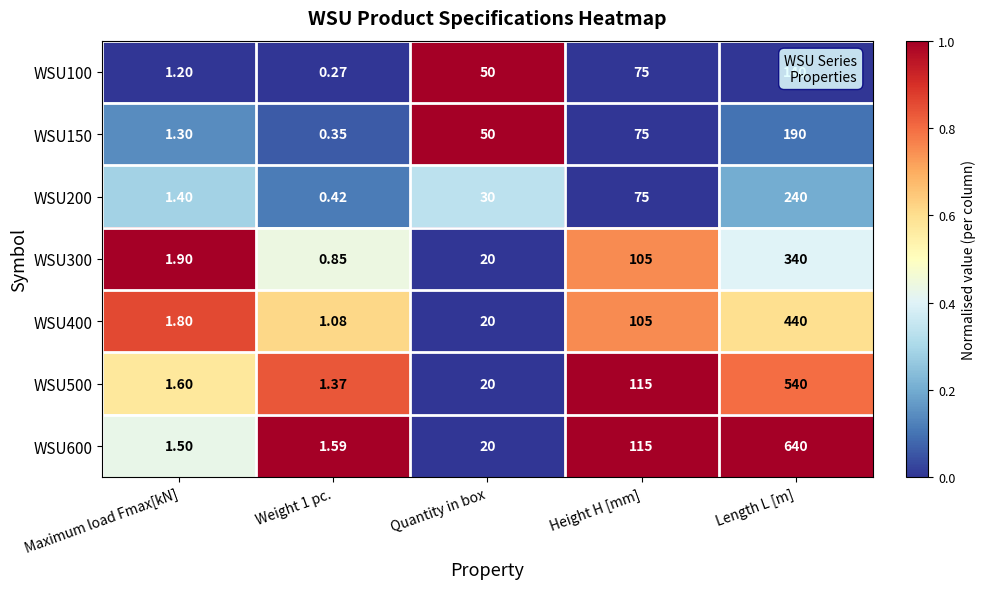

At how many categories does at least one series exceed 0?

5